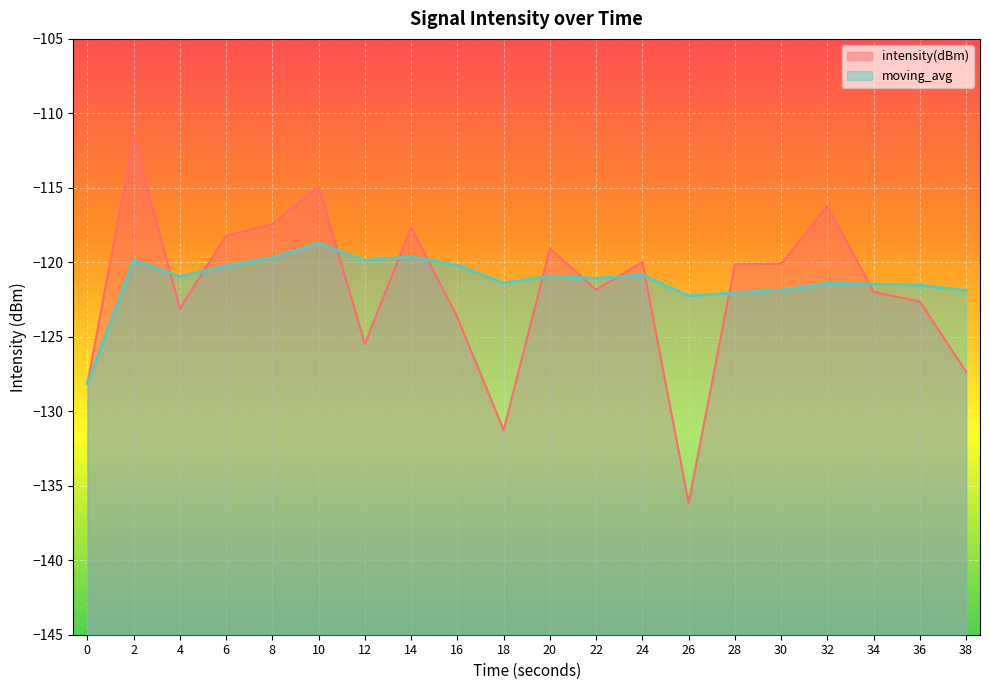

What is the value of the intensity(dBm) point at the 10th from the left?

-131.3